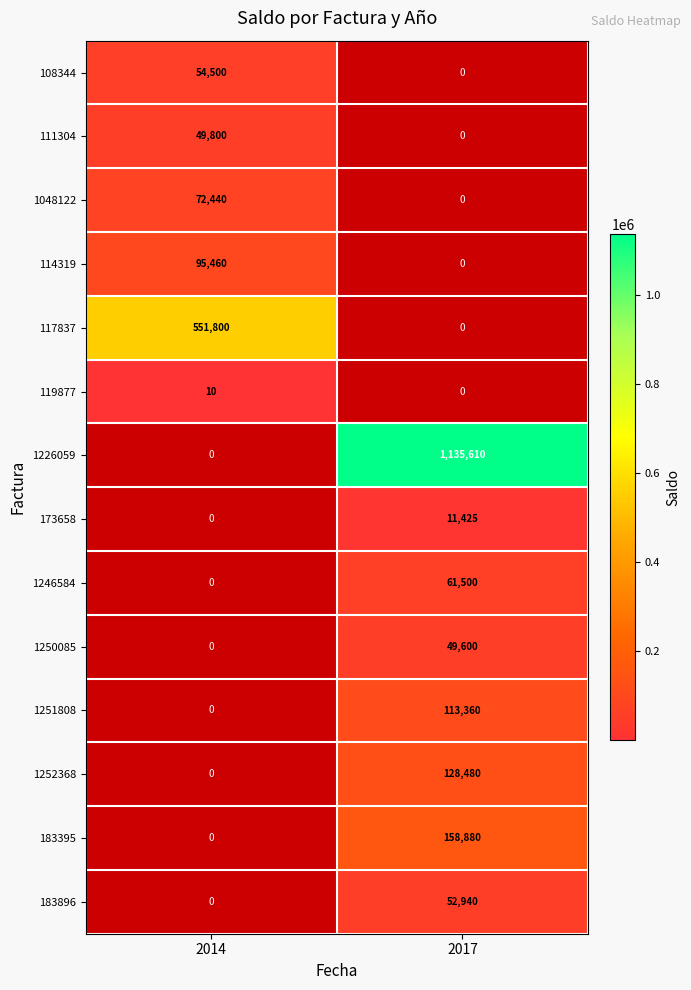

Is it true that 119877 equals 7 at 2014?

False